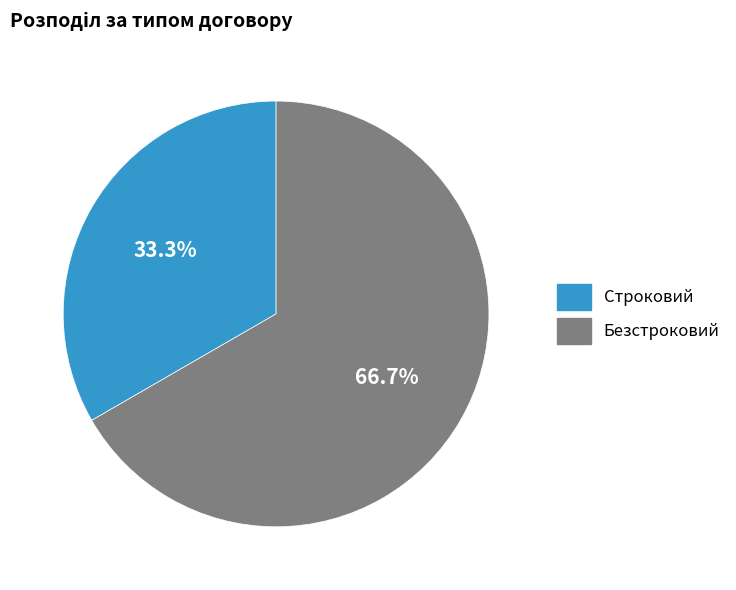

Which slice is the smallest?

Строковий